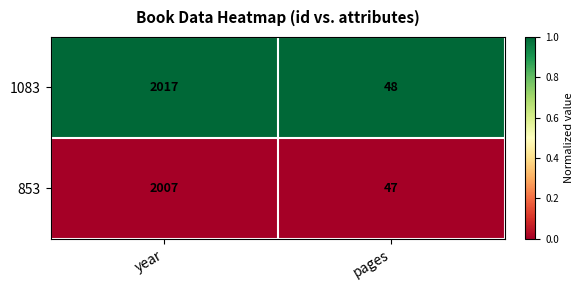

What is the difference between the 853 values at year and pages?

1960